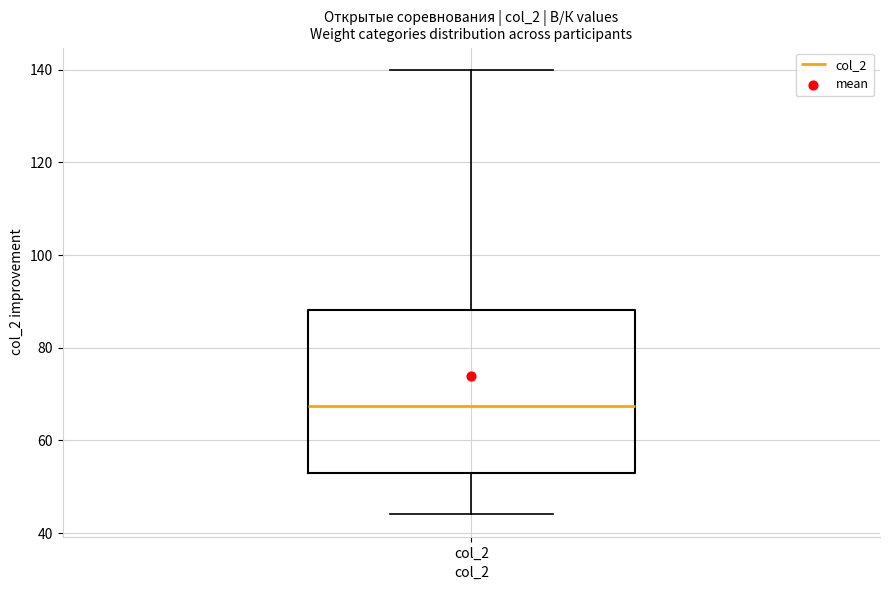

Read this box plot against the y-axis: the position of the median line, the range covered by the box, and the ends of both whiskers. The values are not printed on the chart, so give them approximately, as read against the axis.

median 68, box 54 to 88, whiskers 44 to 140